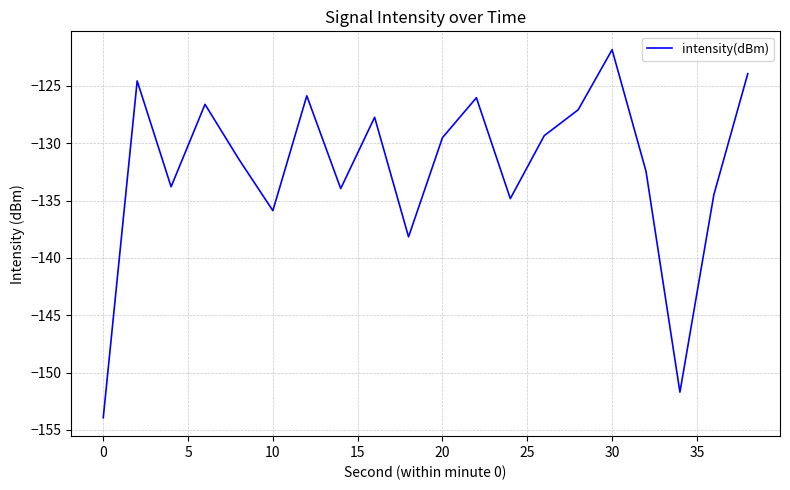

What is the minimum value shown in the chart?

-153.9